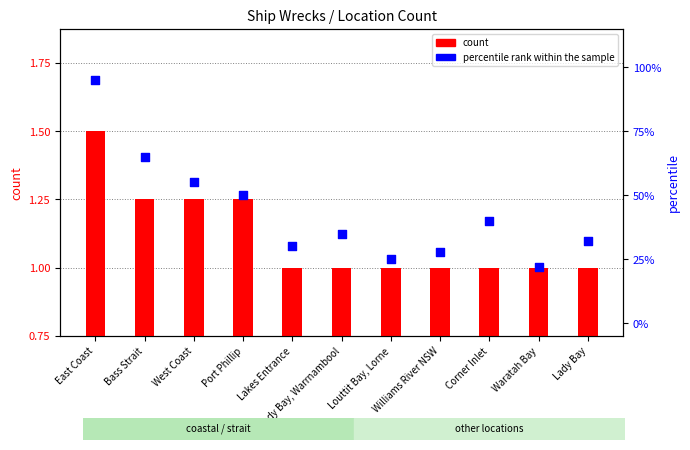

Is the value of count at Corner Inlet greater than the value of percentile rank within the sample at West Coast?

No